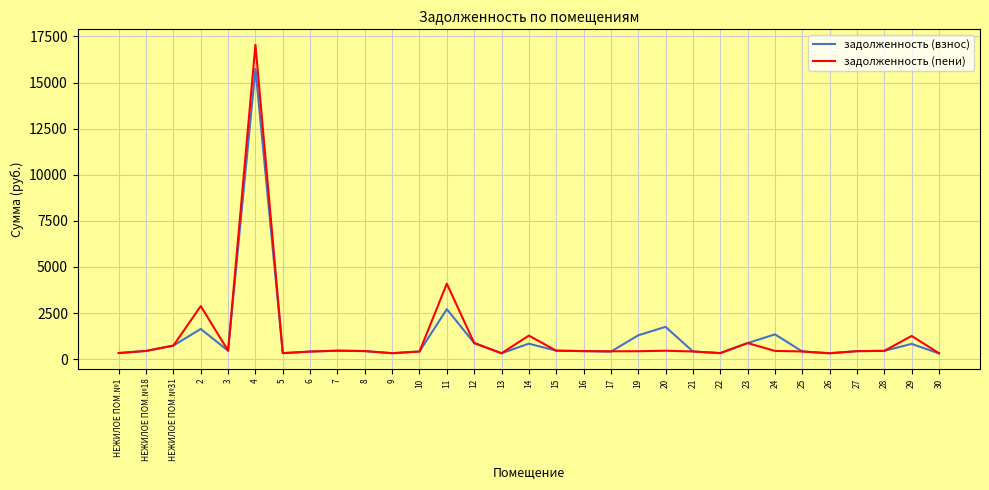

Is this an area chart (filled region under the line)?

No